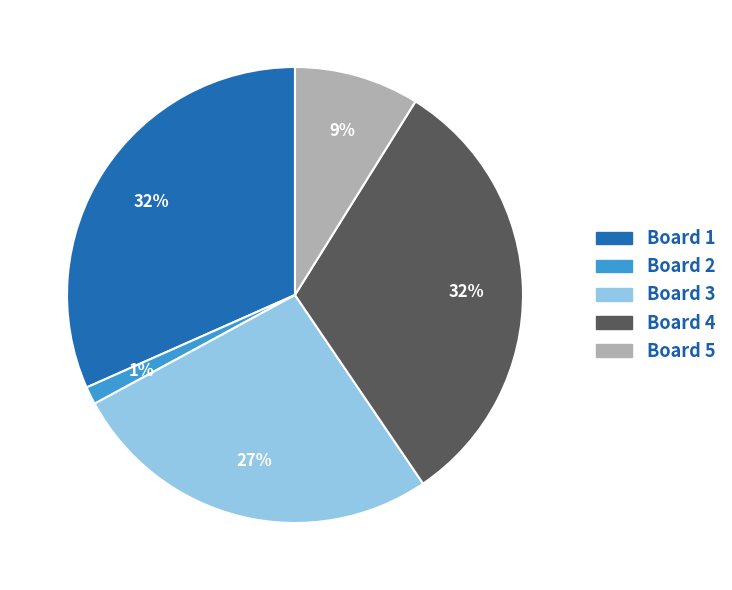

To the nearest percent, what is the average slice percentage?

20%